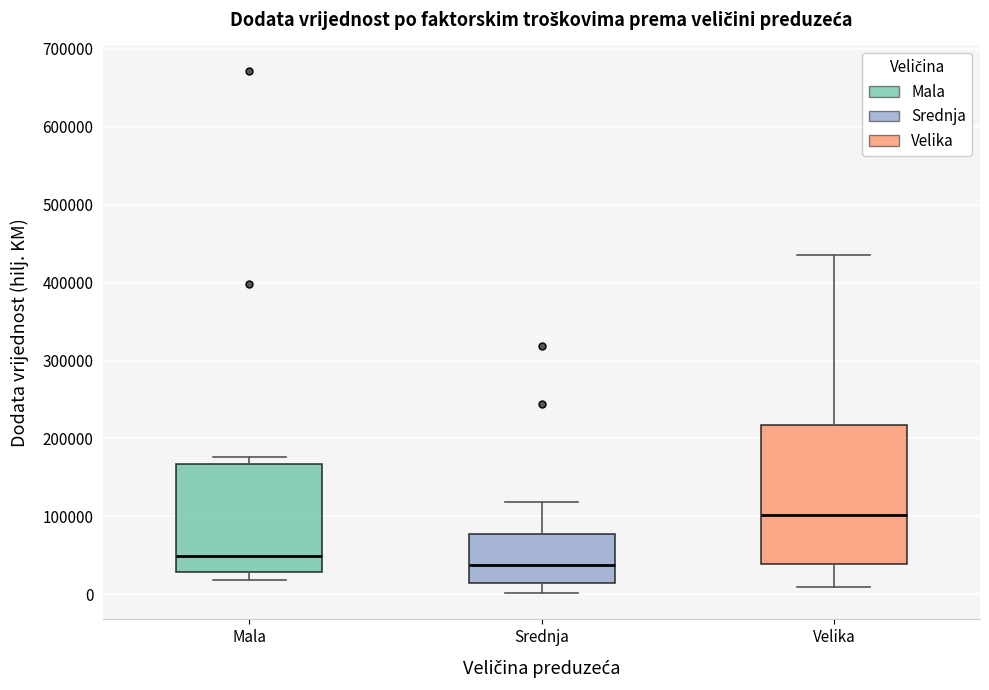

Reading left to right, read every box against the y-axis: the position of its median line, the range the box covers, and the ends of its whiskers. The values are not printed on the chart, so give them approximately, as read against the axis.

Mala: median 50000, box 30000 to 170000, whiskers 20000 to 180000
Srednja: median 40000, box 10000 to 80000, whiskers 0 to 120000
Velika: median 100000, box 40000 to 220000, whiskers 10000 to 440000